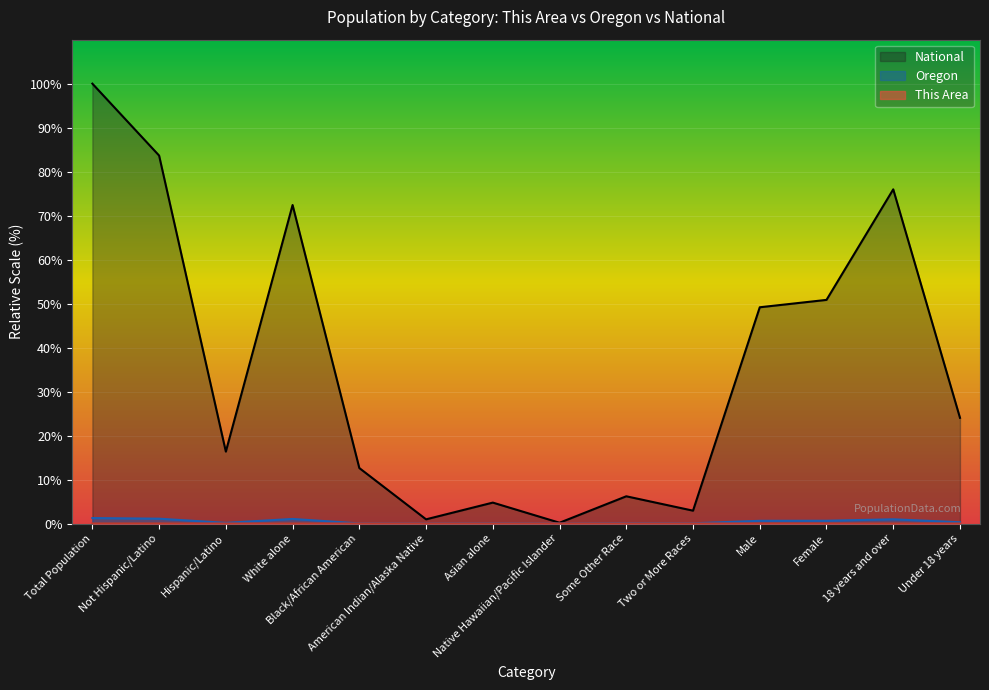

What is the value of the National point at the 7th from the left?

4.8